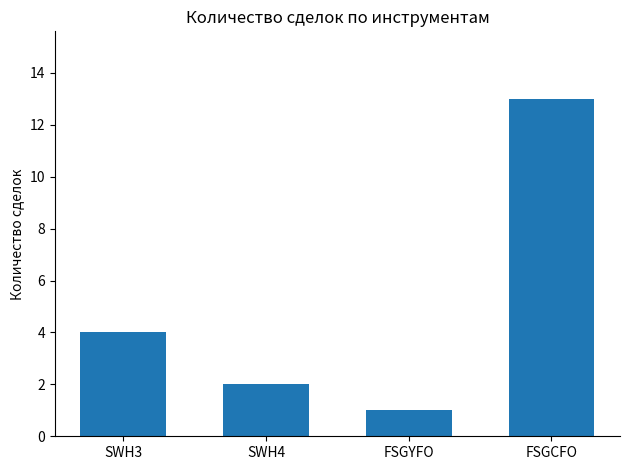

Which has a higher value, SWH4 or FSGCFO?

FSGCFO